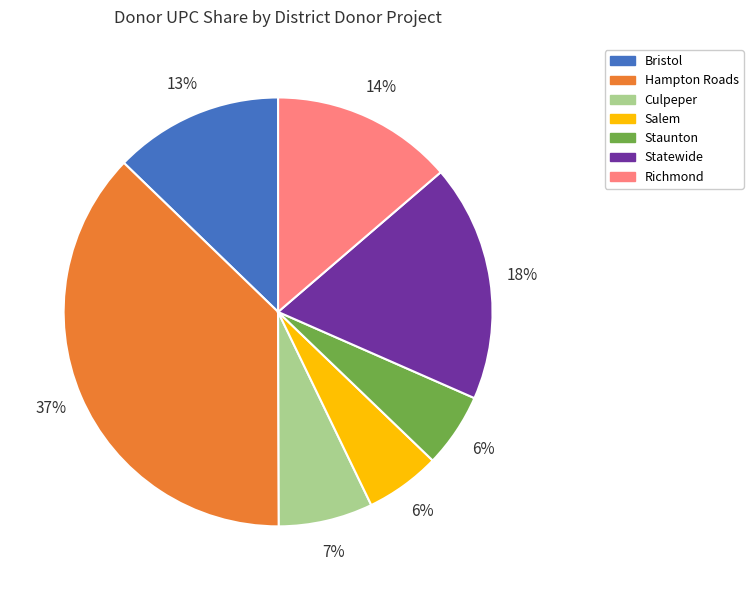

Is there a majority slice in this chart?

No